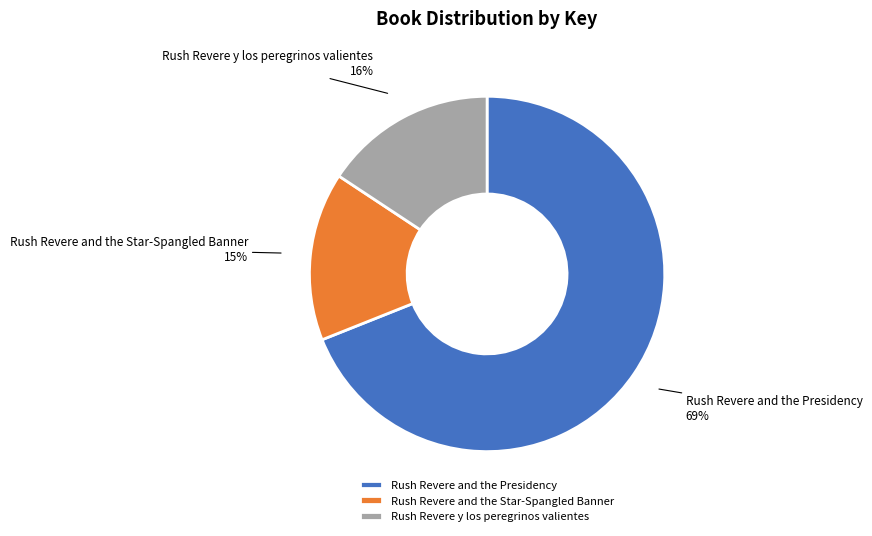

Which slice represents more than half of the pie?

Rush Revere and the Presidency